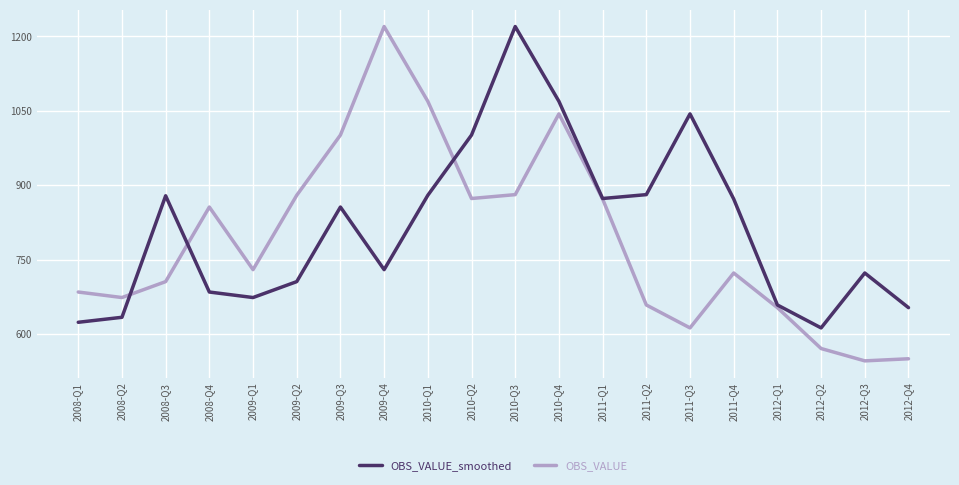

Rank the series at 2012-Q4 from highest to lowest value.

OBS_VALUE, OBS_VALUE_smoothed